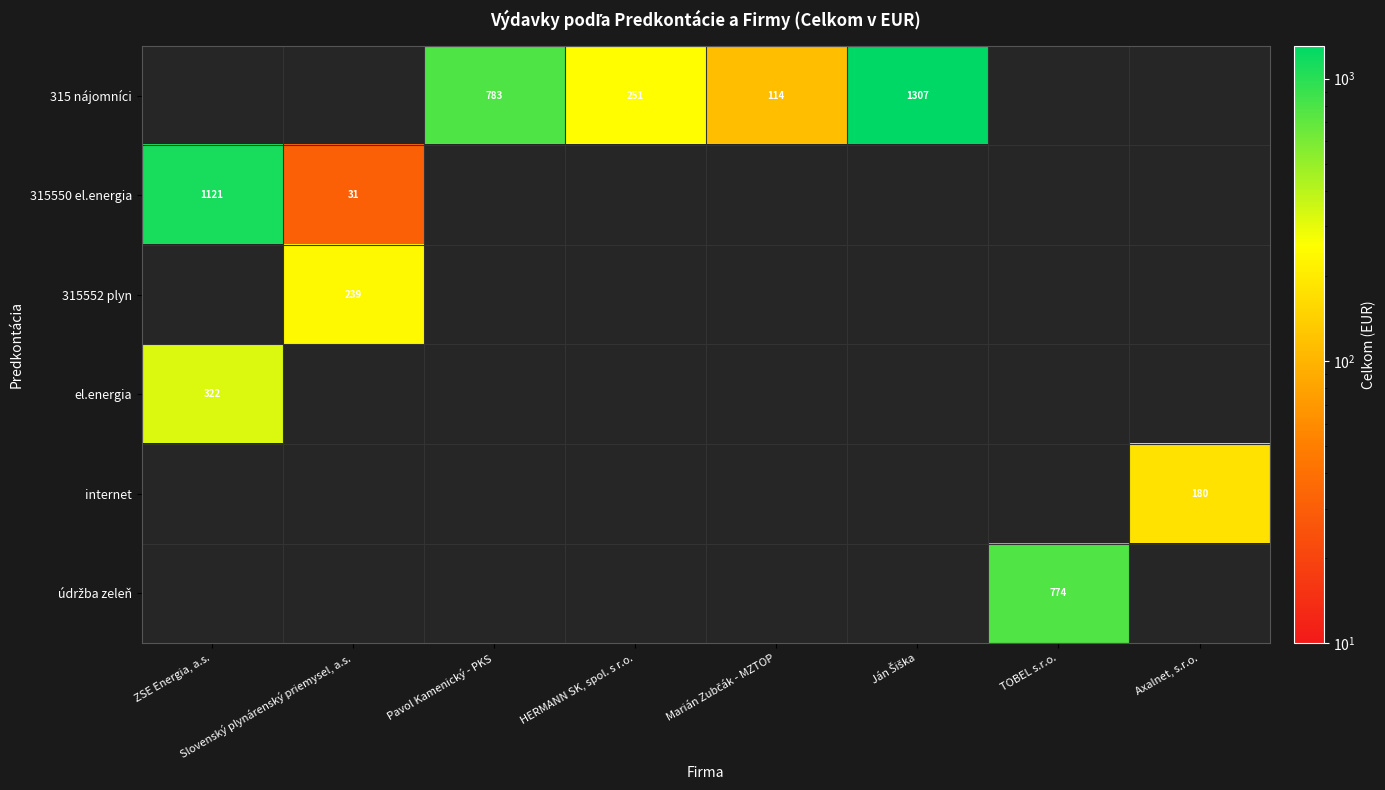

True or false: 315 nájomníci has a value of 251 at HERMANN SK, spol. s r.o..

True